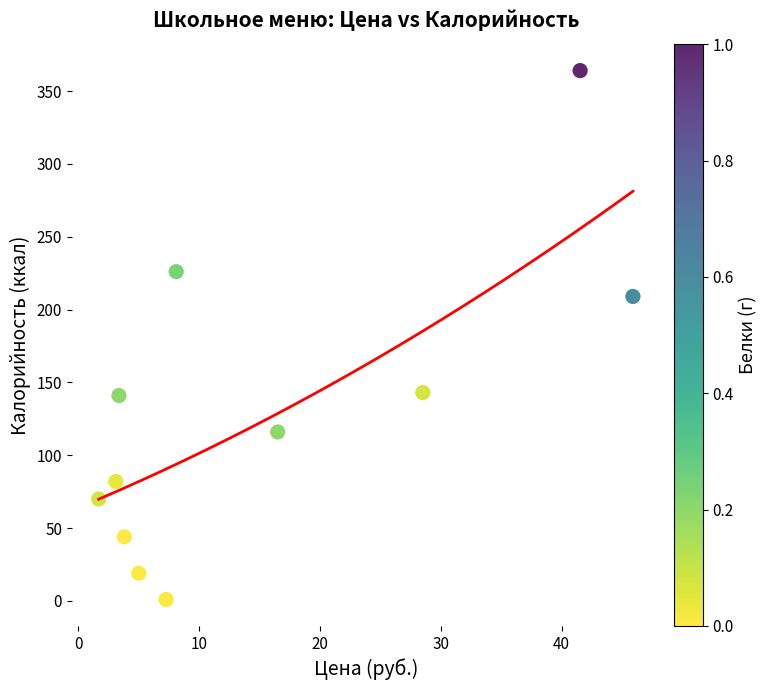

What Y value in the scatter plot is closest to 182?

209